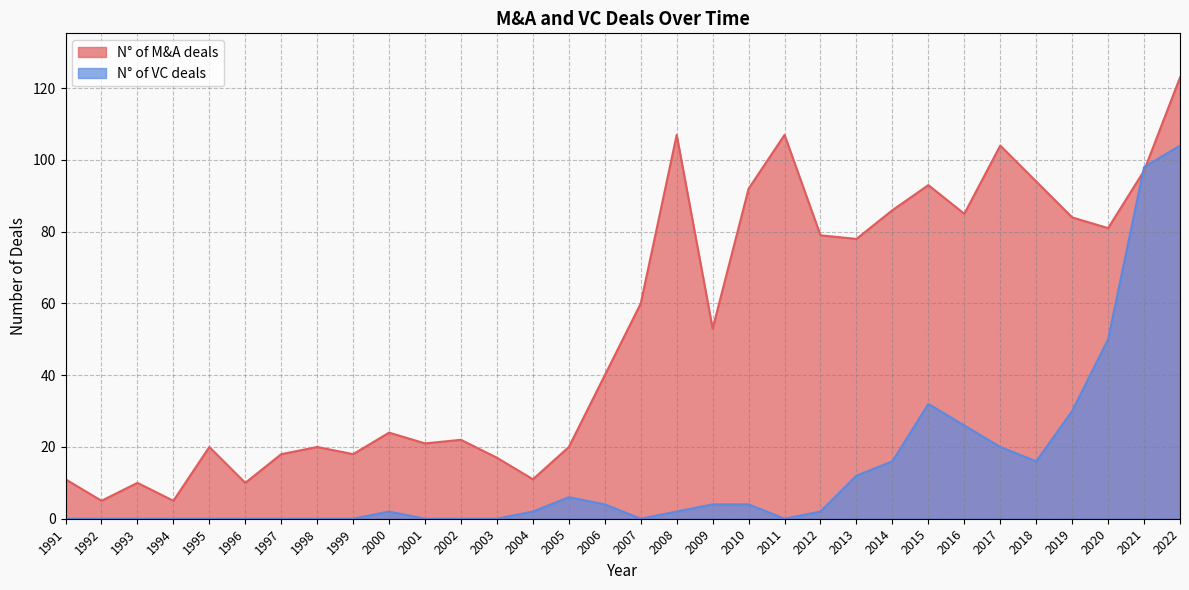

How many interior local valleys does the N° of M&A deals series have?

10